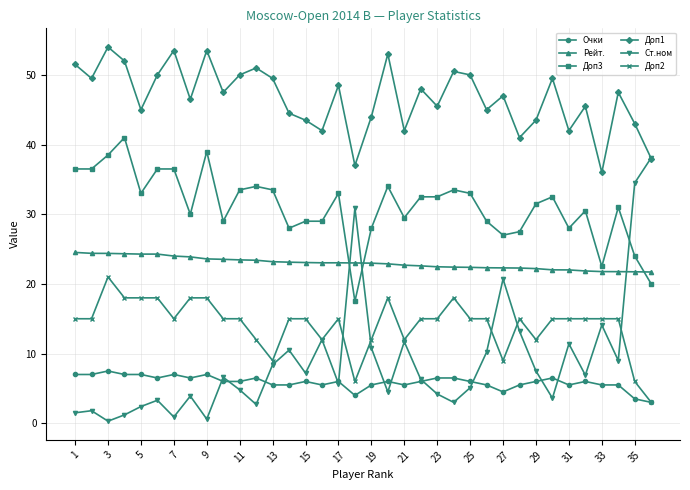

True or false: Очки and Доп3 cross at least once.

False